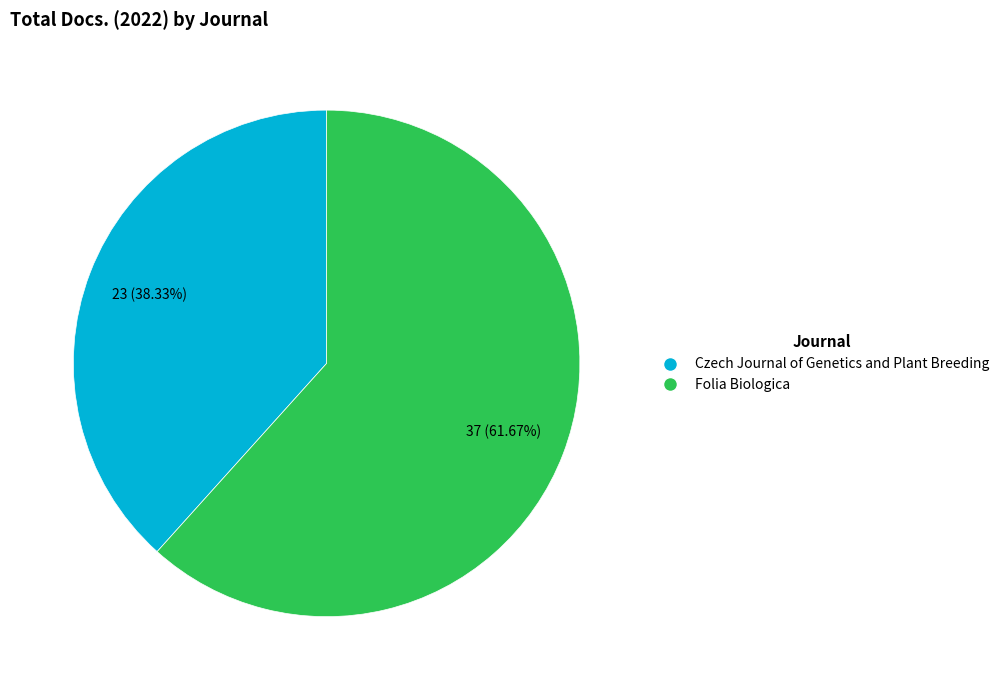

How much of the chart is everything except Czech Journal of Genetics and Plant Breeding?

61.7%